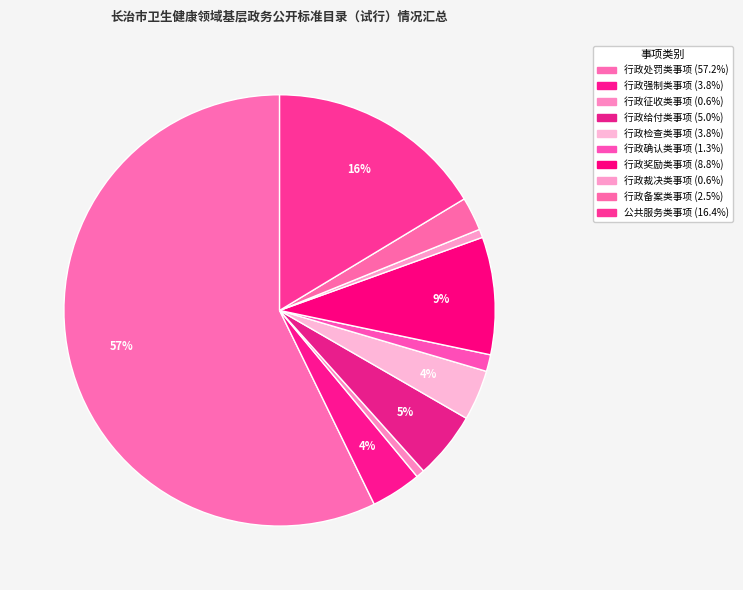

To the nearest percent, what is the combined percentage of 行政奖励类事项 and 行政处罚类事项?

66%